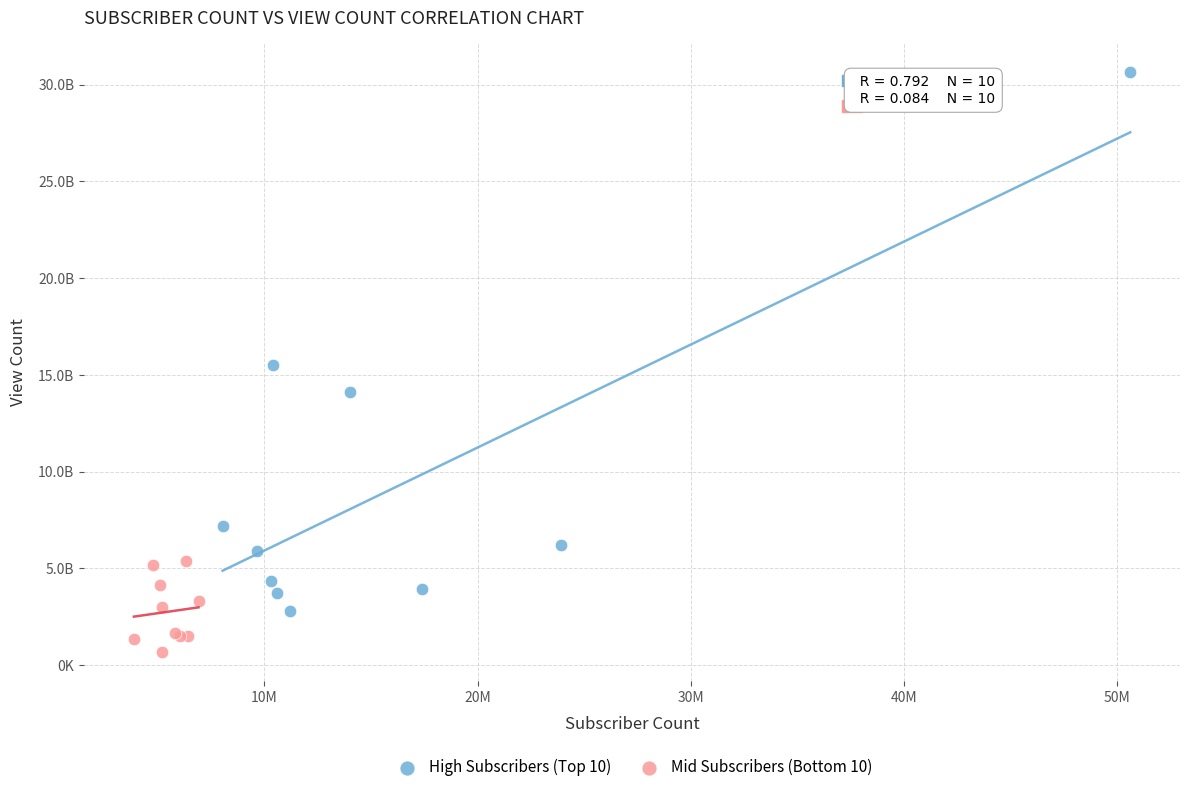

Which series contains the highest Y value?

High Subscribers (Top 10)